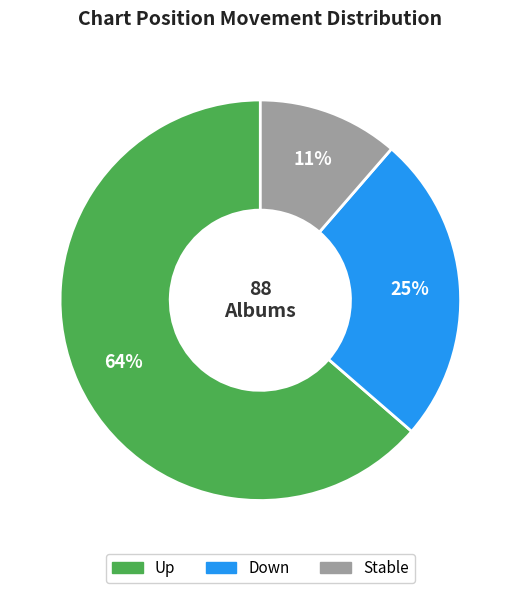

What is the ratio of the value at Down to the value at Up?

0.4